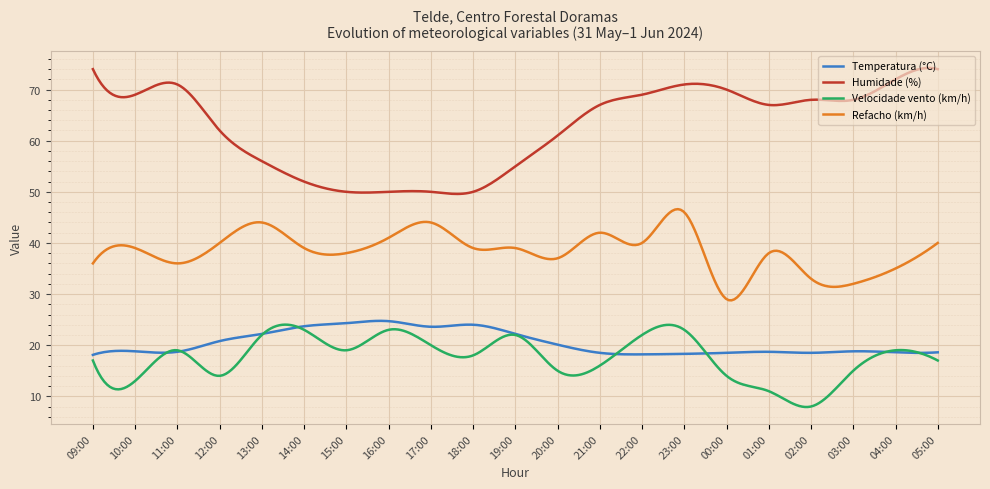

What are all the series names shown in the legend?

Temperatura (°C), Humidade (%), Velocidade vento (km/h), Refacho (km/h)